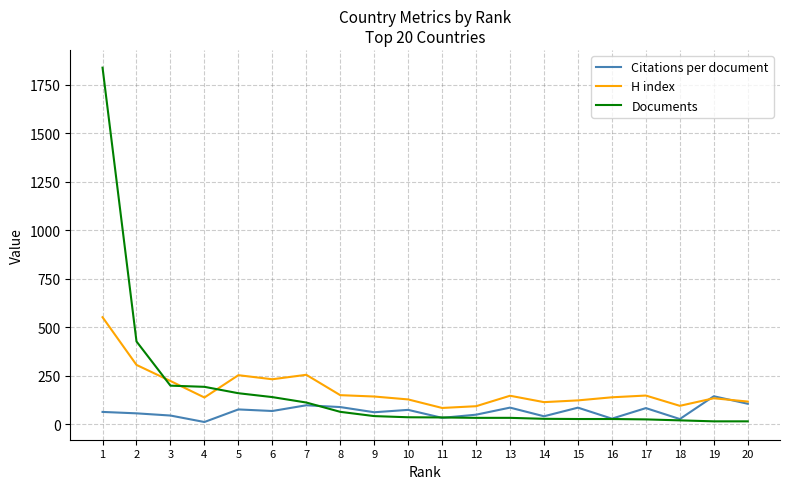

At which label does H index first exceed 143?

1